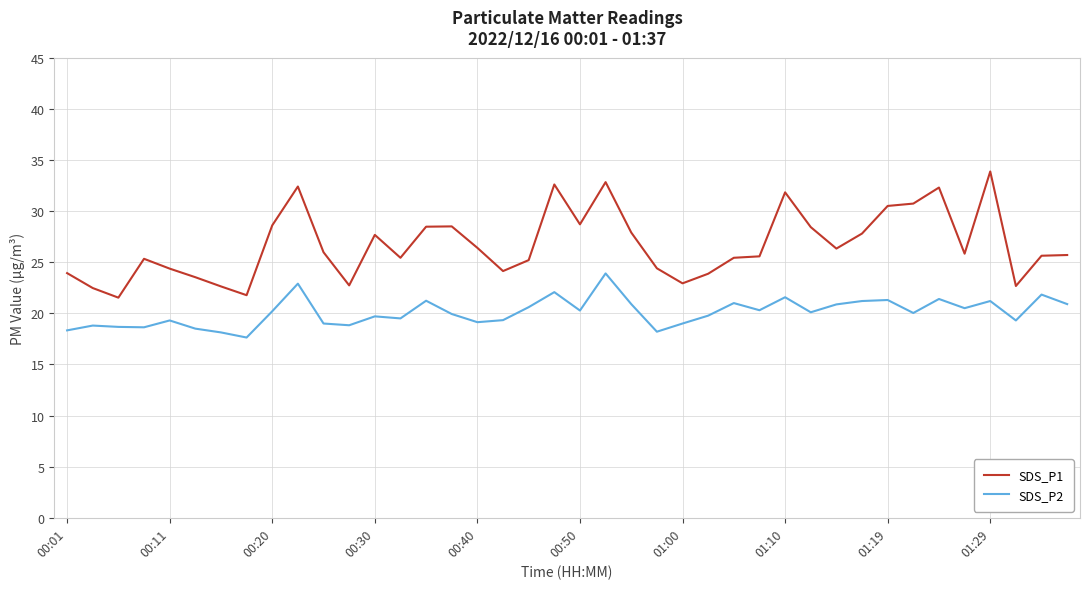

What is the difference between the maximum and minimum values in the SDS_P2 series?

6.3